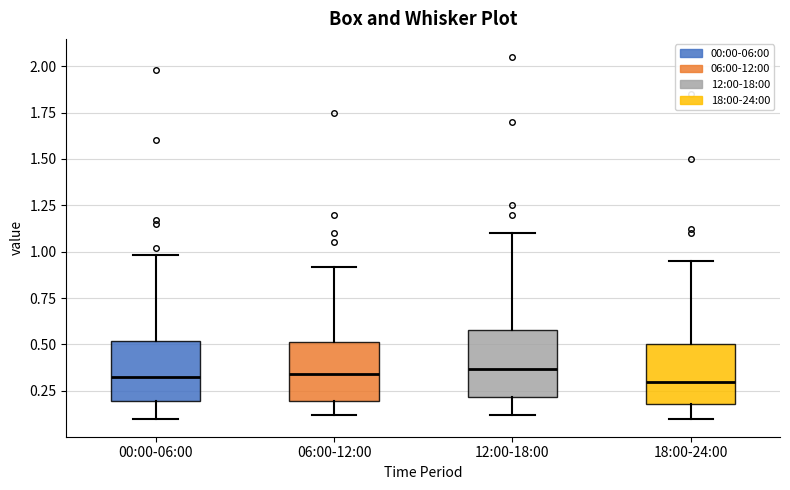

Where is the lower edge of the box for 06:00-12:00 on the y-axis? The values are not printed on the chart, so give them approximately, as read against the axis.

0.20